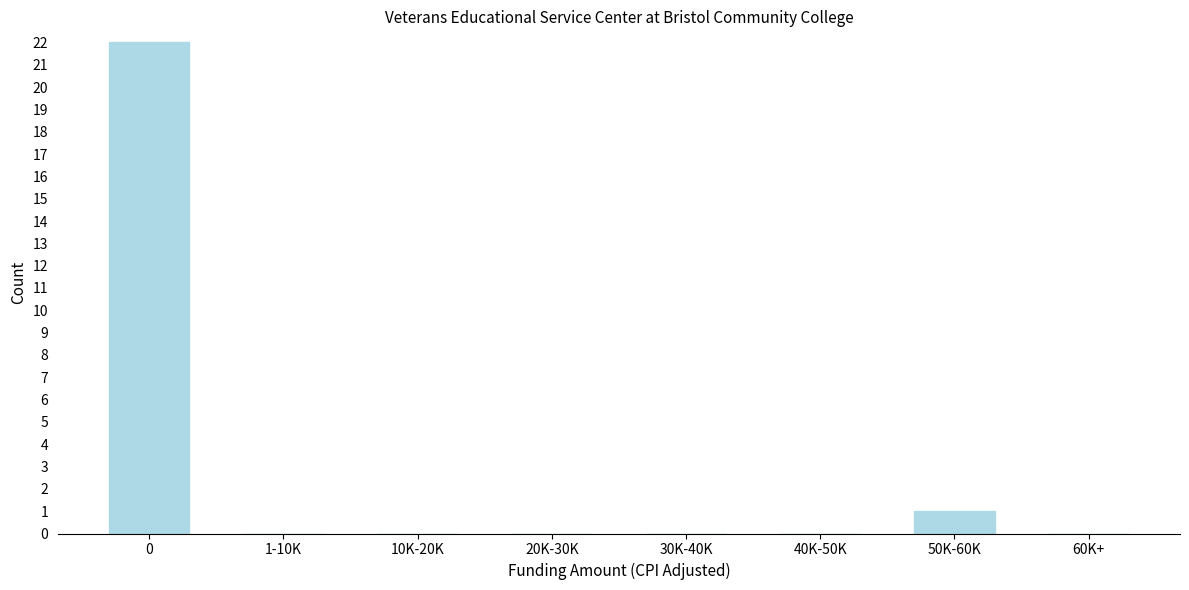

Reading left to right, extract all data points from this chart.

0=22	1-10K=0	10K-20K=0	20K-30K=0	30K-40K=0	40K-50K=0	50K-60K=1	60K+=0